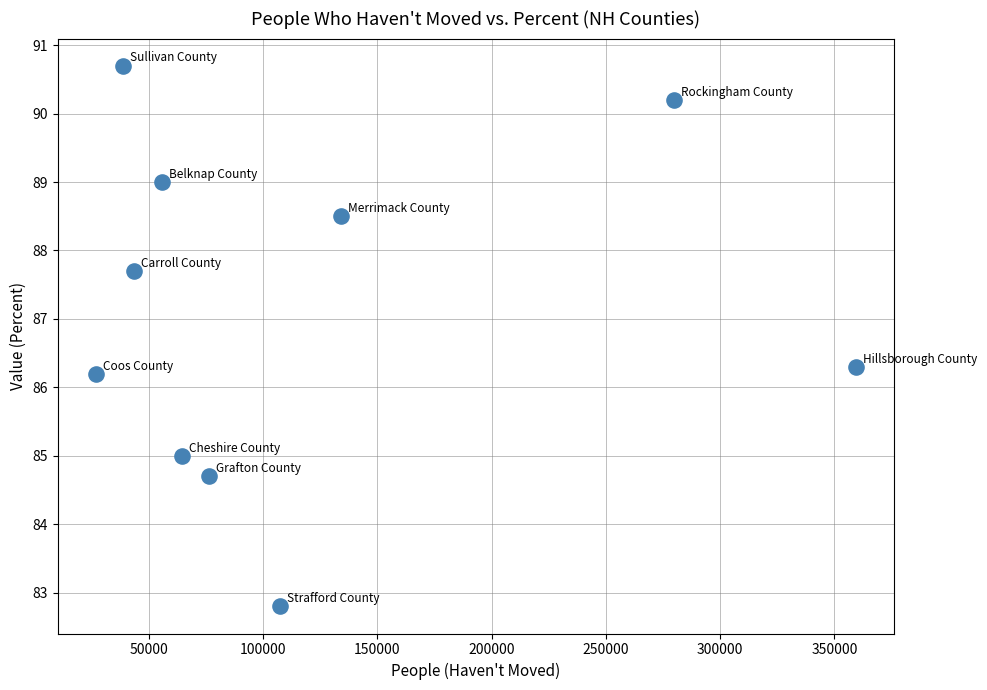

What Y value in the scatter plot is closest to 86?

86.2